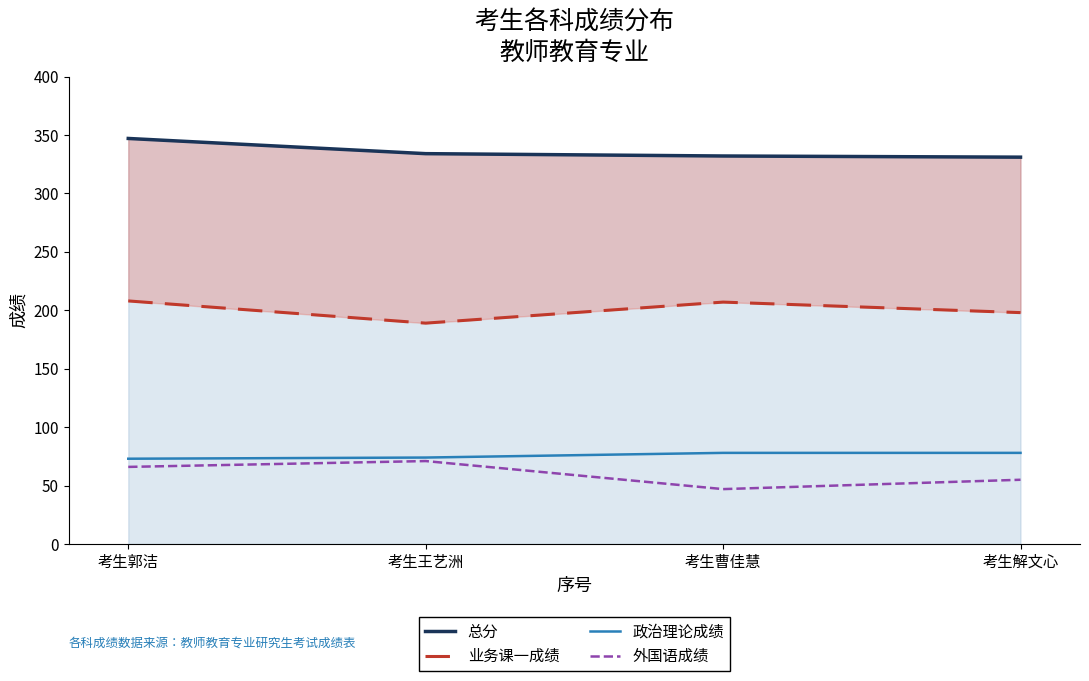

At which category is the sum across all series the highest?

考生郭洁